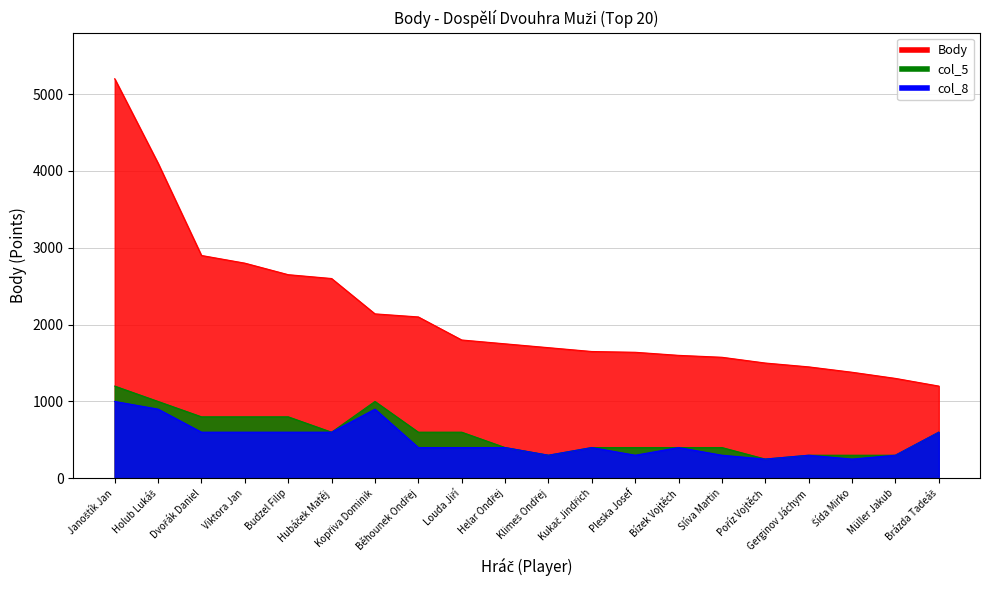

The value of col_8 at Šída Mirko is 250. True or false?

True